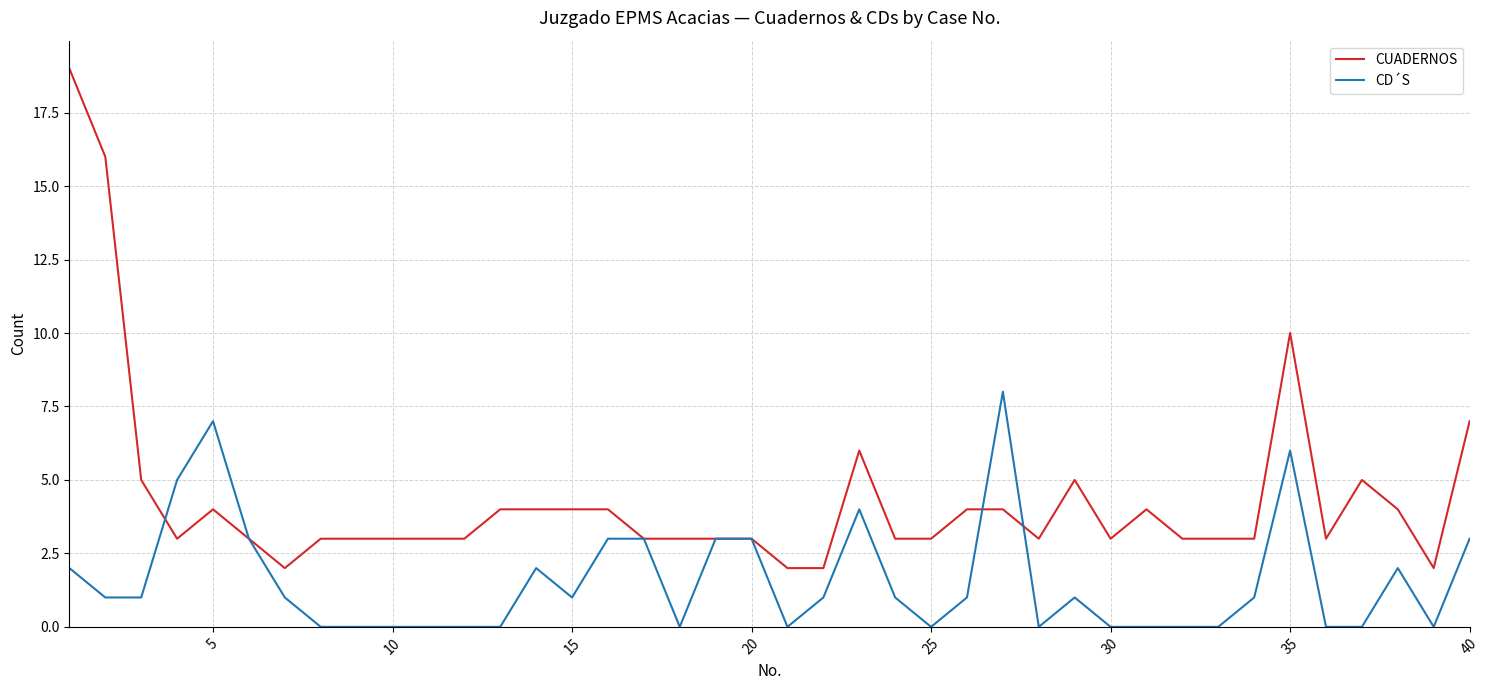

What is the sum of all CUADERNOS values?

174